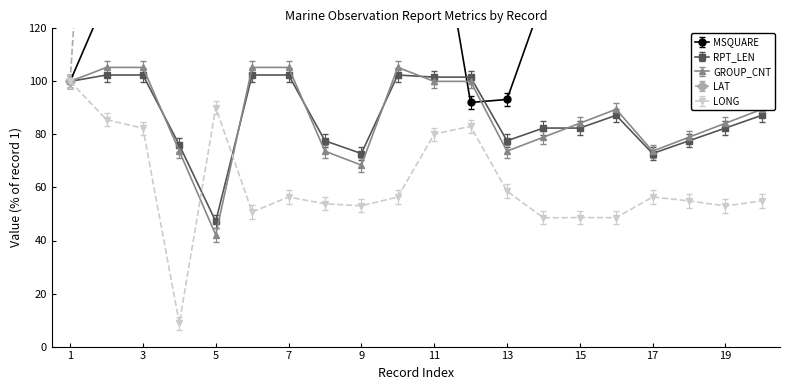

Reading left to right, transcribe all the data shown in this chart.

MSQUARE_II01: 1=100.0	2=131.8	3=137.5	4=162.5	5=173.9	6=188.6	7=133.0	8=133.0	9=137.5	10=138.6	11=172.7	12=92.0	13=93.2	14=131.8	15=131.8	16=131.8	17=173.9	18=173.9	19=173.9	20=173.9
RPT_LEN_II01: 1=100.0	2=102.4	3=102.4	4=76.0	5=47.2	6=102.4	7=102.4	8=77.6	9=72.8	10=102.4	11=101.6	12=101.6	13=77.6	14=82.4	15=82.4	16=87.2	17=72.8	18=77.6	19=82.4	20=87.2
GROUP_CNT_II01: 1=100.0	2=105.3	3=105.3	4=73.7	5=42.1	6=105.3	7=105.3	8=73.7	9=68.4	10=105.3	11=100.0	12=100.0	13=73.7	14=78.9	15=84.2	16=89.5	17=73.7	18=78.9	19=84.2	20=89.5
LAT_II01: 1=100.0	2=311.8	3=265.8	4=195.7	5=225.7	6=171.7	7=162.6	8=127.3	9=231.6	10=162.0	11=166.3	12=187.7	13=147.6	14=198.9	15=206.4	16=208.6	17=252.9	18=229.4	19=240.6	20=226.7
LONG_II01: 1=100.0	2=85.6	3=82.3	4=8.8	5=90.1	6=50.7	7=56.4	8=53.9	9=53.1	10=56.4	11=80.1	12=83.1	13=58.6	14=48.6	15=48.6	16=48.6	17=56.4	18=54.9	19=53.0	20=54.9